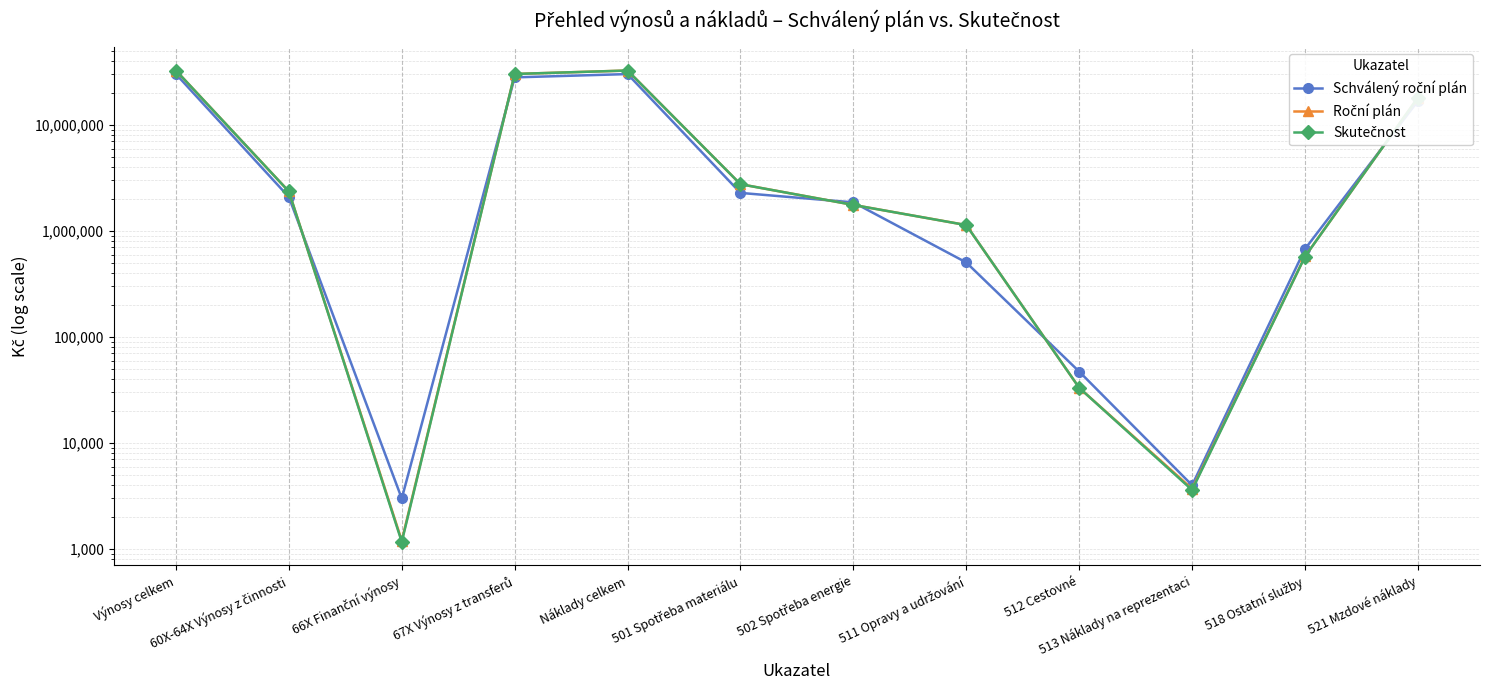

What is the value of the Roční plán point at the 1st from the left?

32670621.0